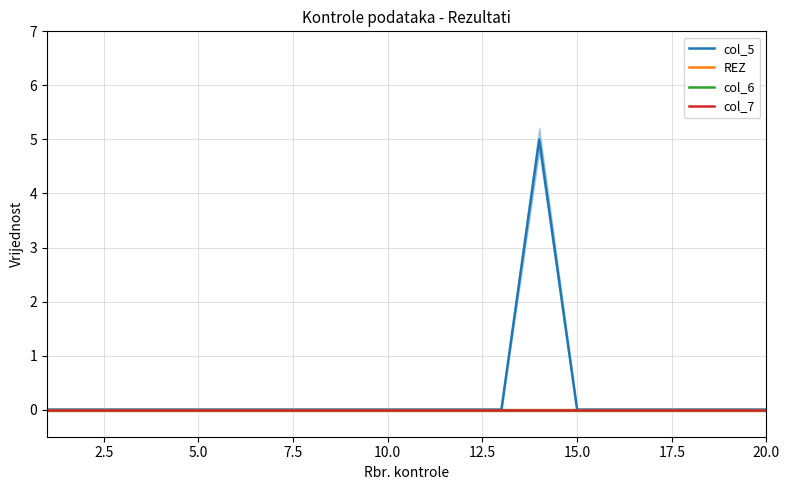

True or false: col_6 has more than 2 interior local peaks.

False